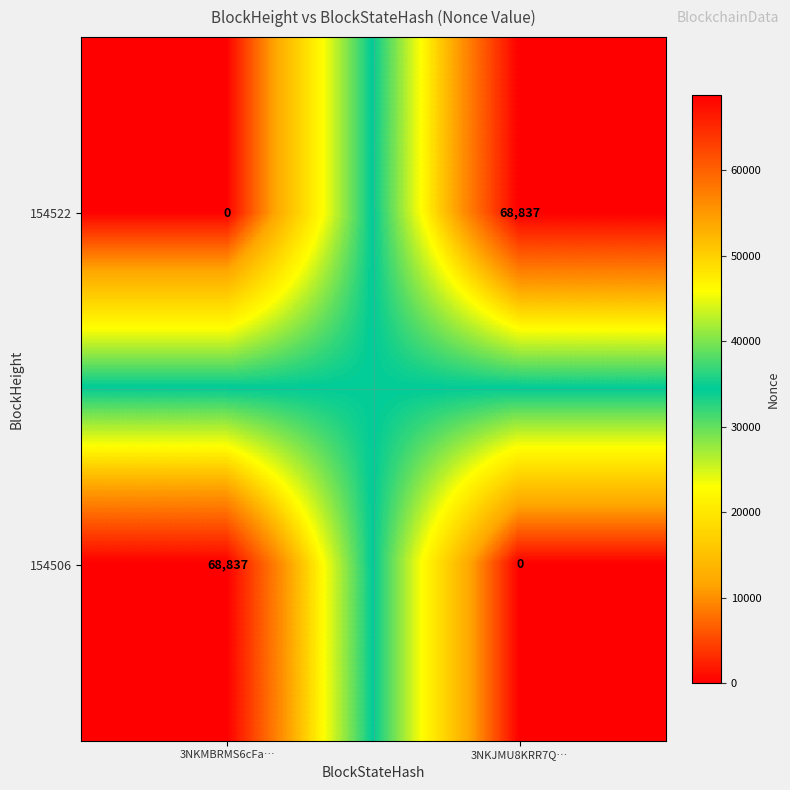

Is the value of 154522 at 3NKMBRMS6cFa… greater than the value of 154506 at 3NKMBRMS6cFa…?

No